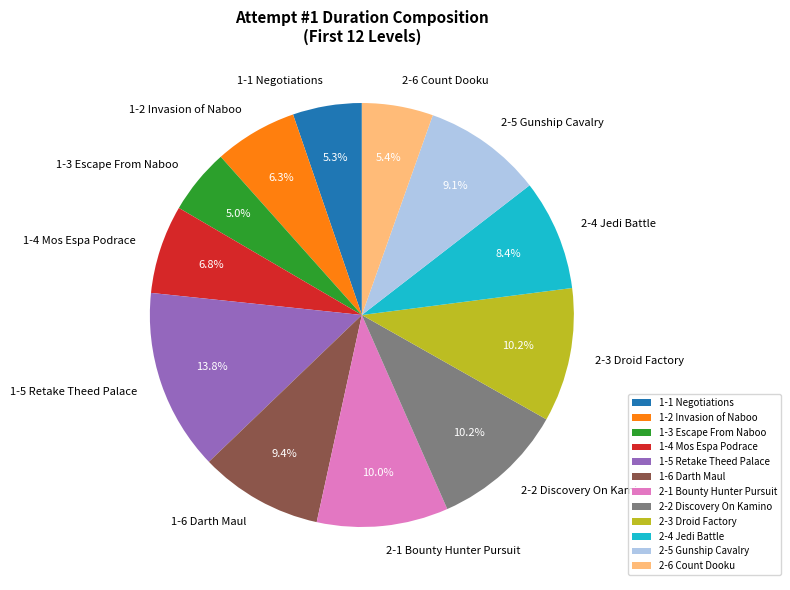

True or false: 2-5 Gunship Cavalry accounts for 16% of the total.

False